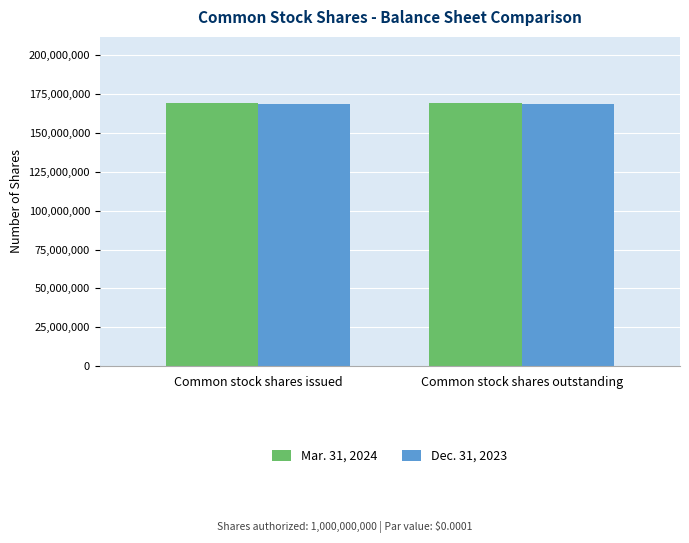

Count the number of data series in this chart.

2